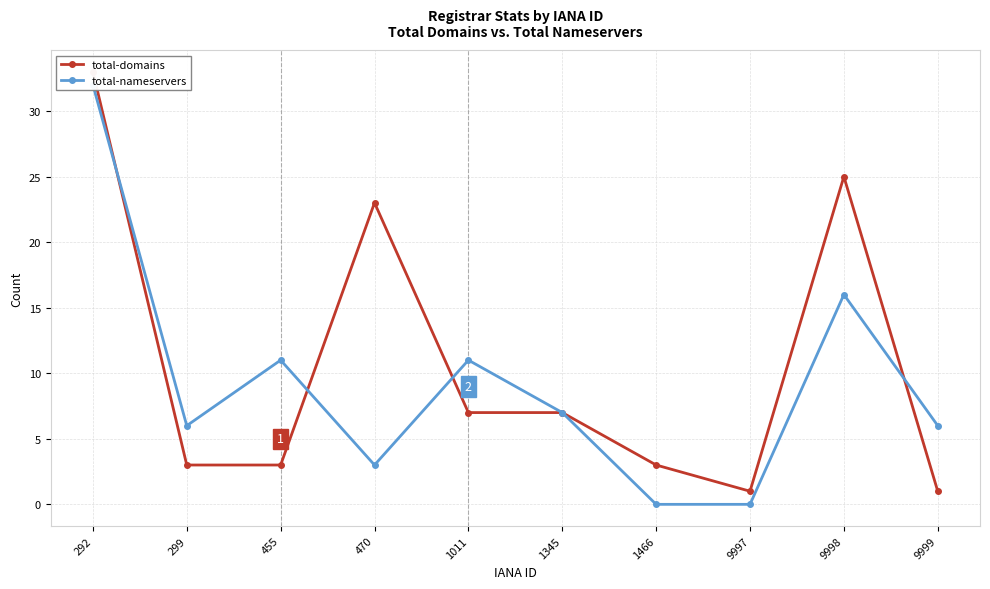

Reading left to right, transcribe all the data shown in this chart.

total-domains: 33	3	3	23	7	7	3	1	25	1
total-nameservers: 32	6	11	3	11	7	0	0	16	6